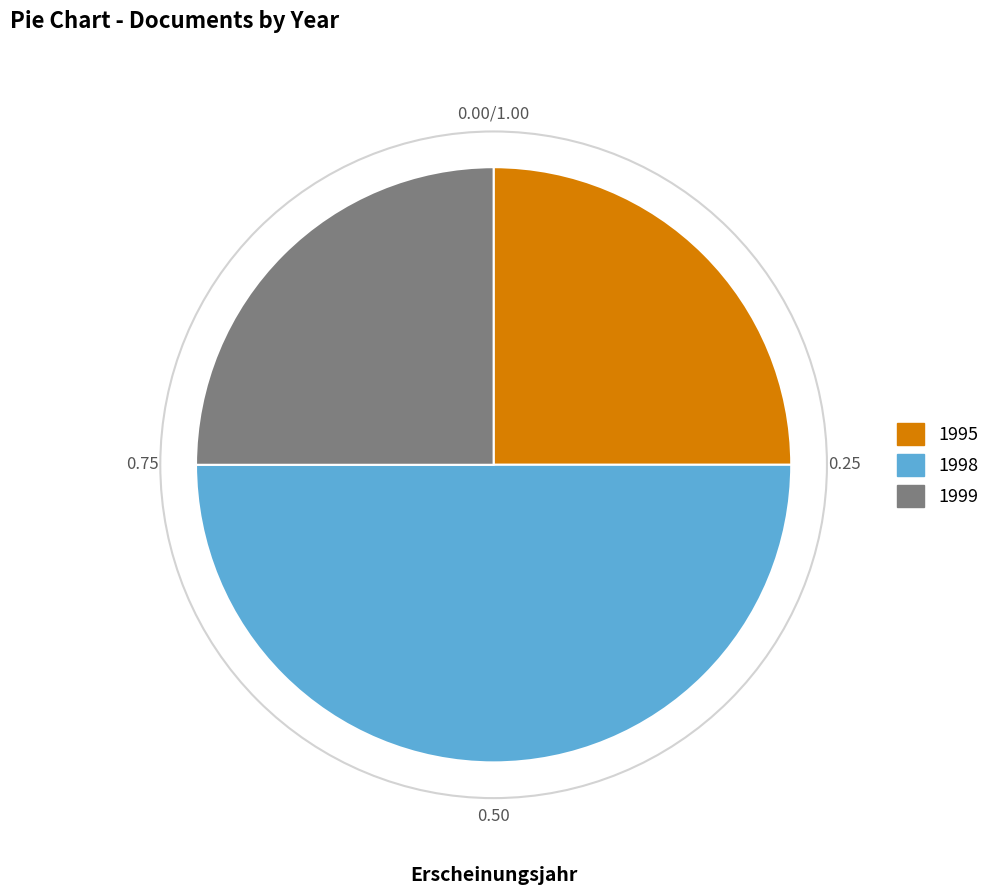

Approximately how many times larger is the value at 1995 compared to 1999?

1.0